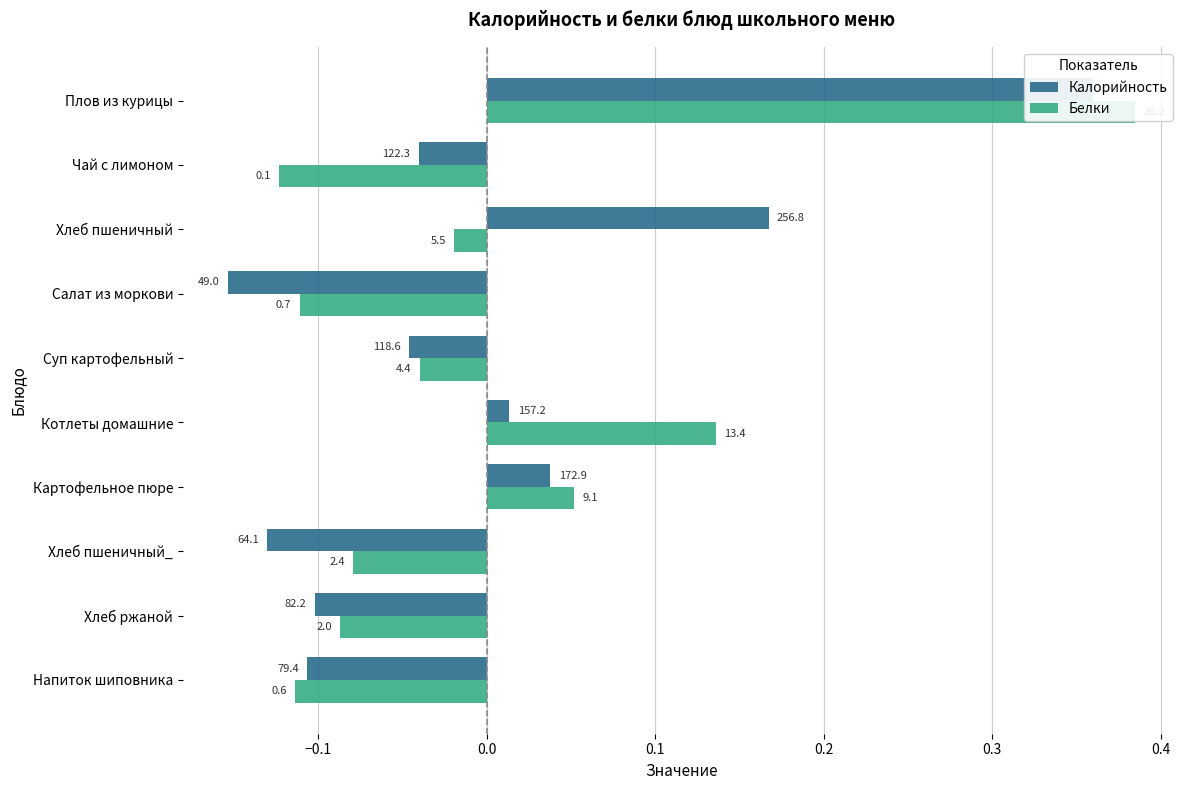

At how many categories does at least one series exceed 0?

4